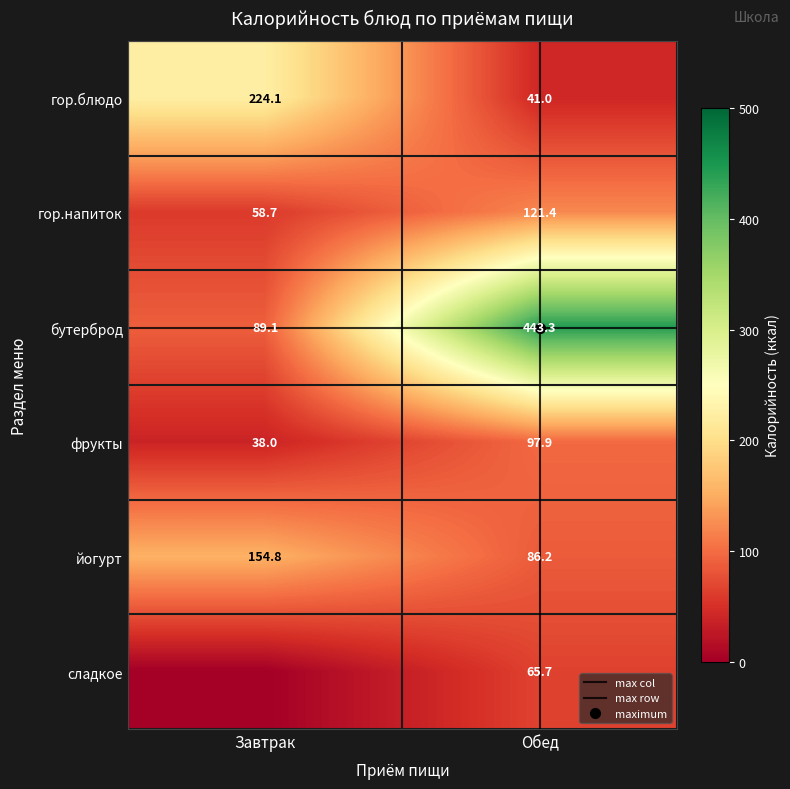

Where does the сладкое series first go above 65?

Обед